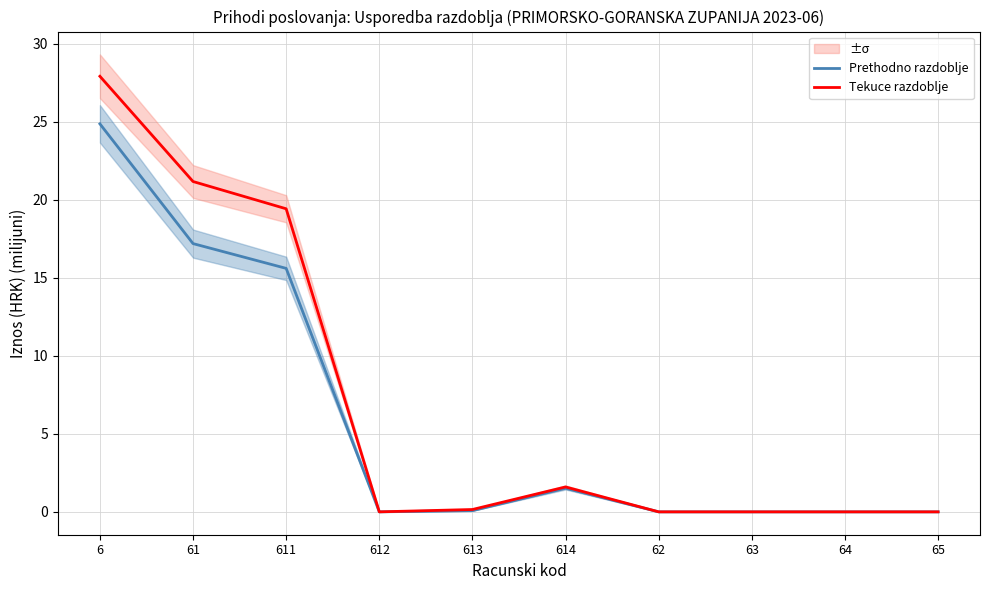

What position from the left is 611?

3